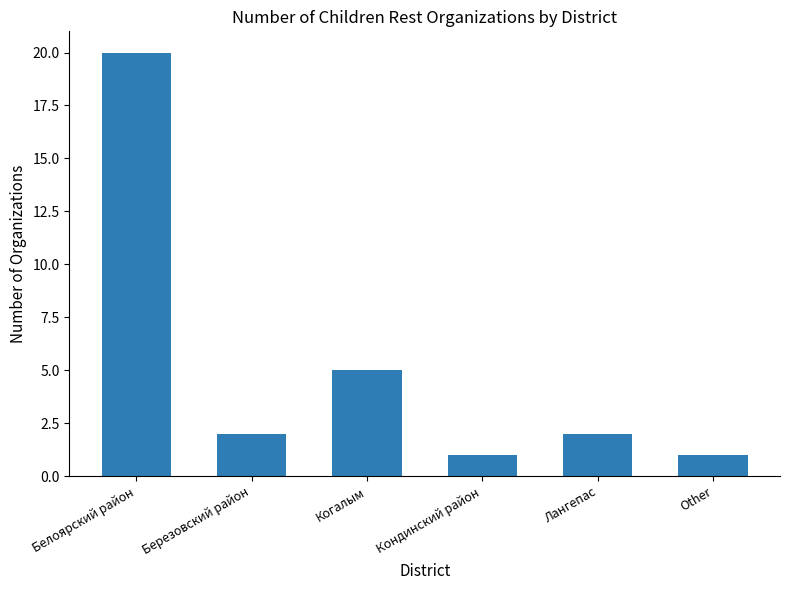

What is the label of the 1st bar from the left?

Белоярский район